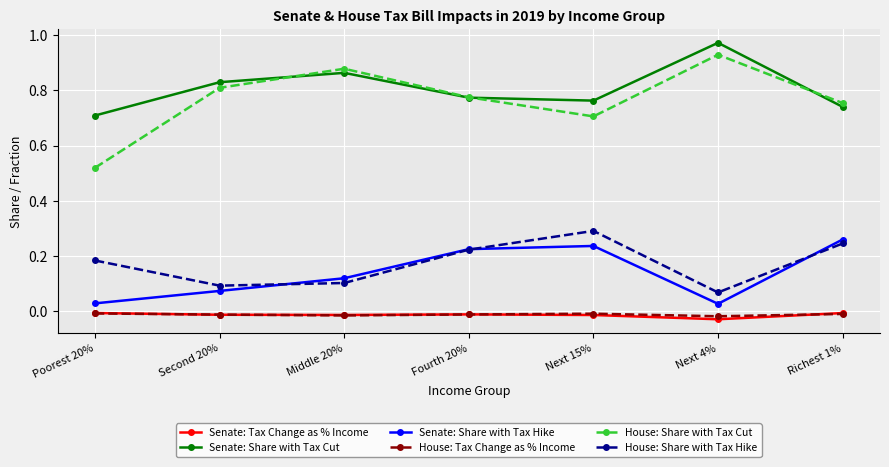

The Senate: Share with Tax Hike series shows 0.4 at Richest 1%. True or false?

False